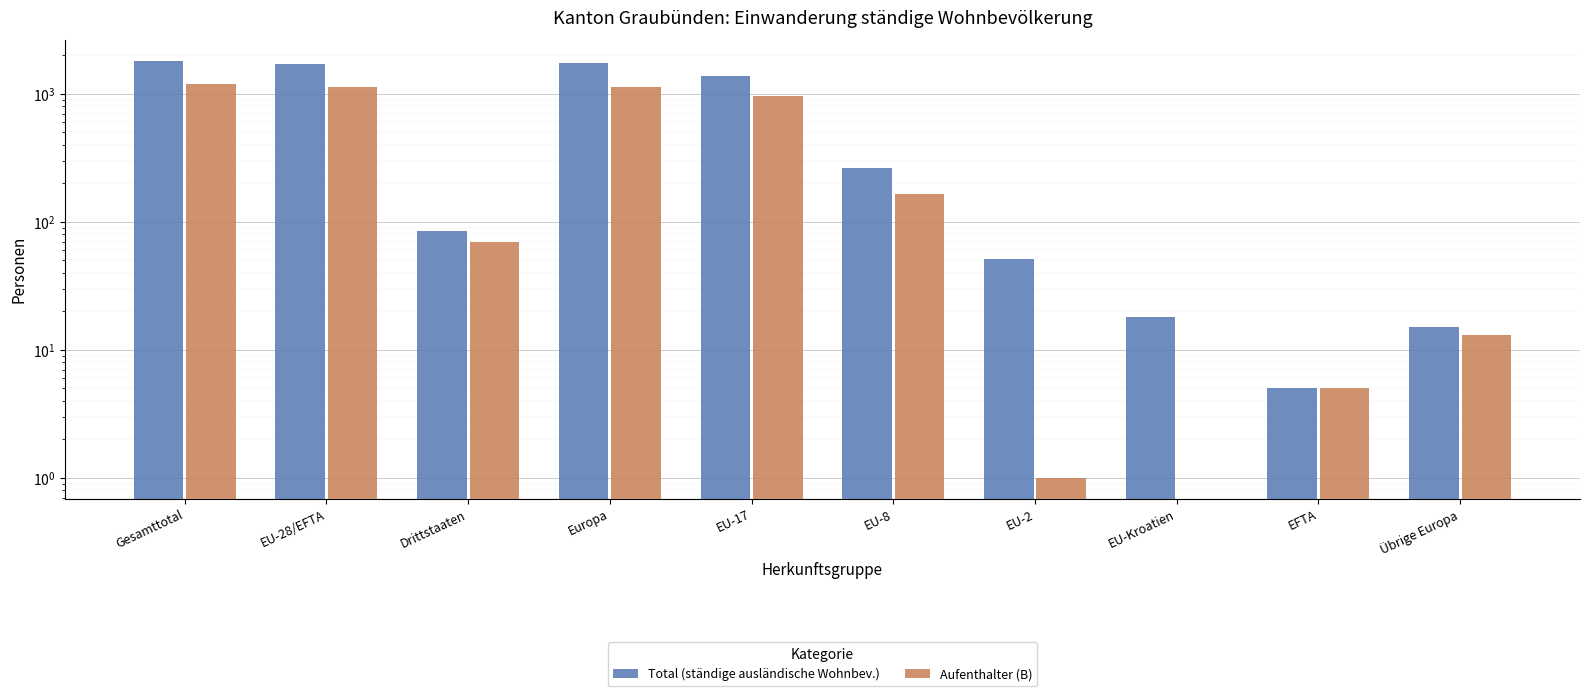

How many values in the Total (ständige ausländische Wohnbev.) series are below 265?

5